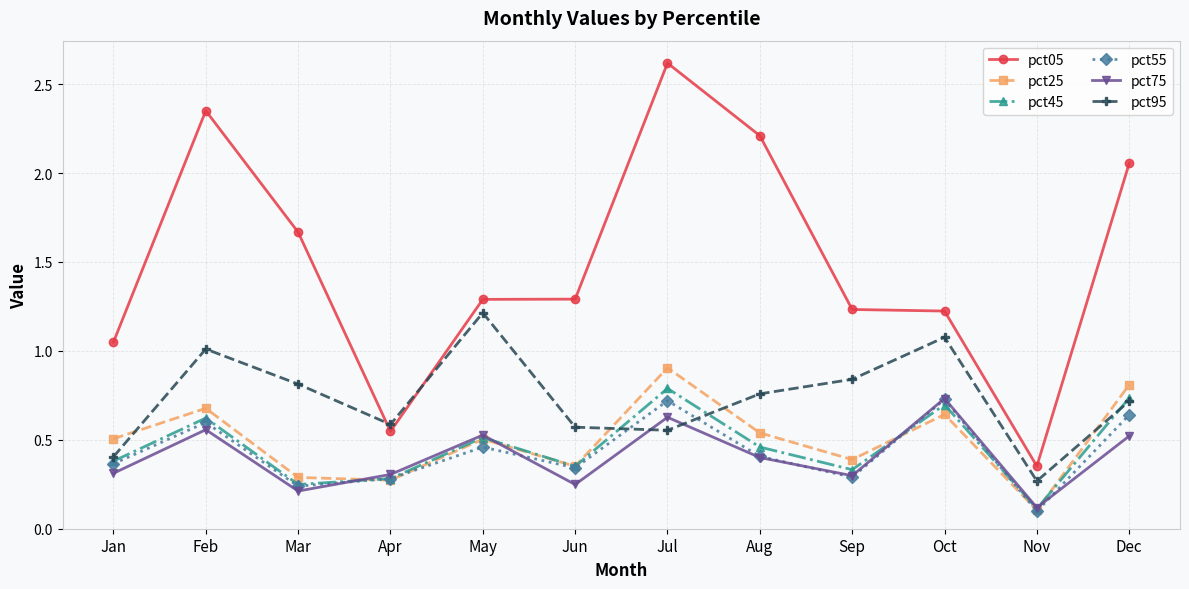

True or false: pct05 has more than 1 interior local peaks.

True